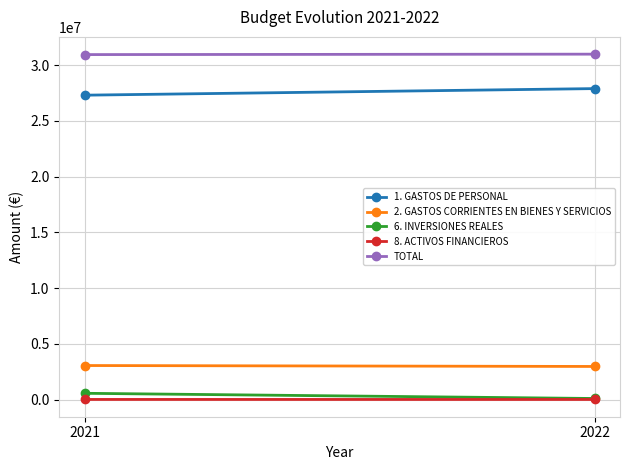

At how many categories does at least one series exceed 11296918?

2